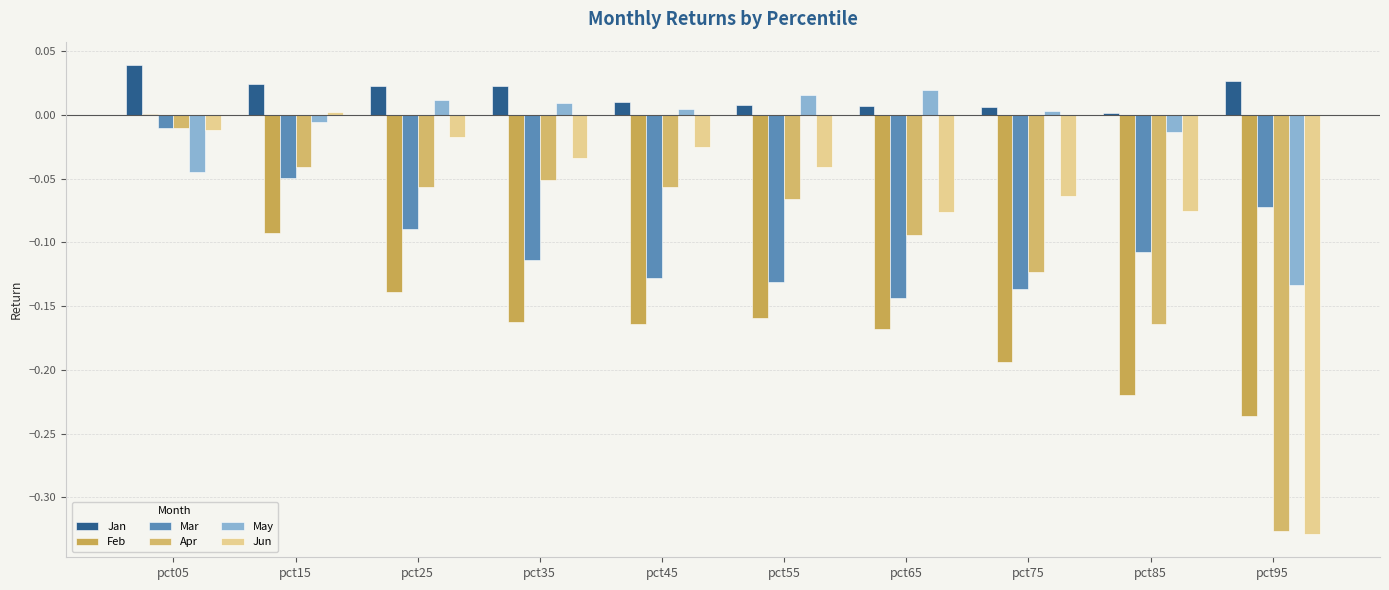

How many groups of bars are there?

10